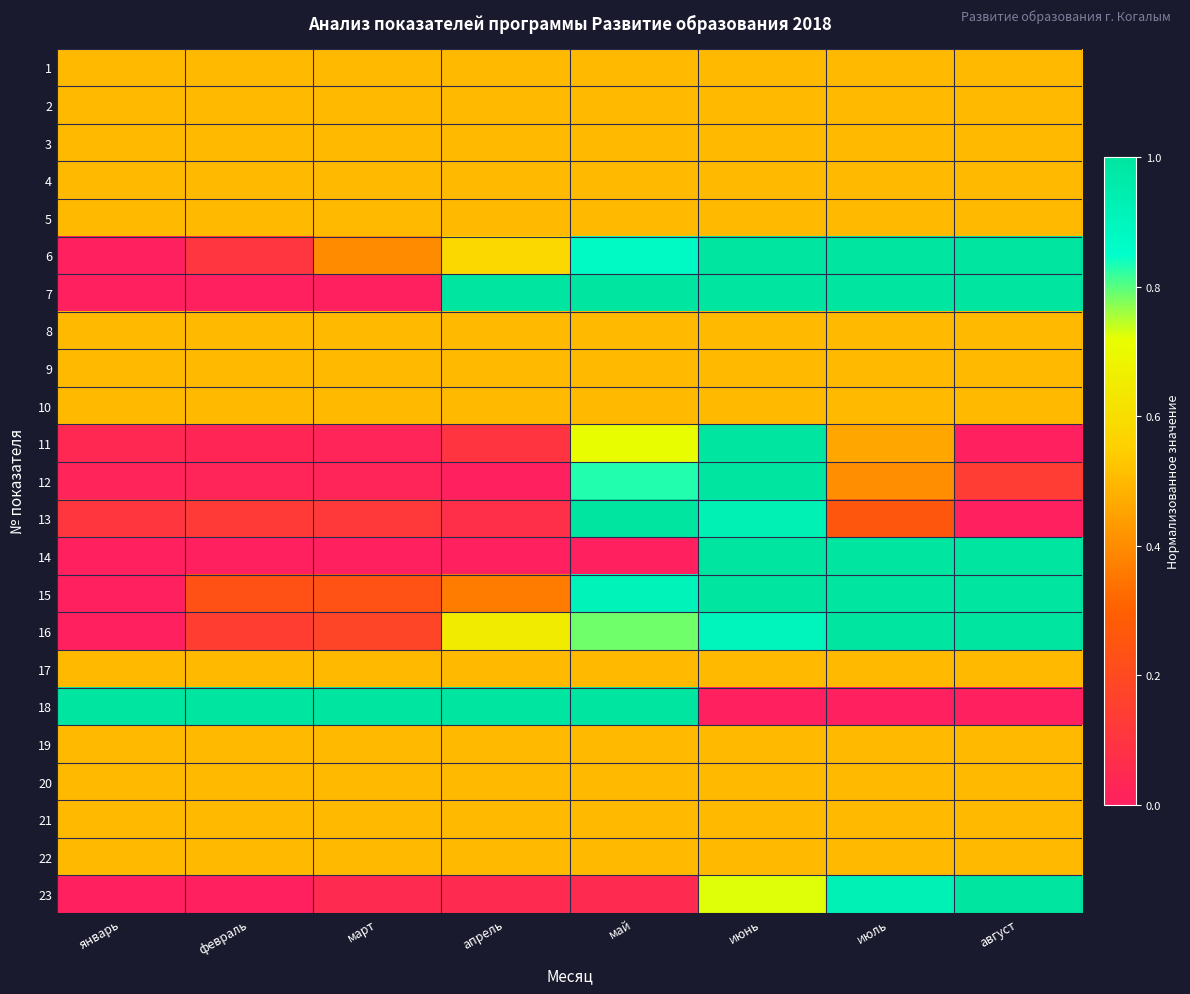

At how many categories does at least one series exceed 0?

8